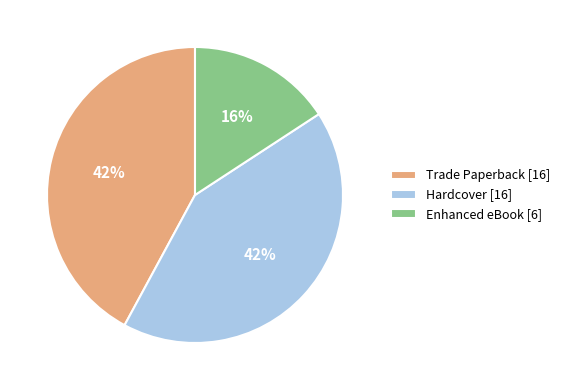

Between Hardcover [16] and Enhanced eBook [6], which is larger?

Hardcover [16]